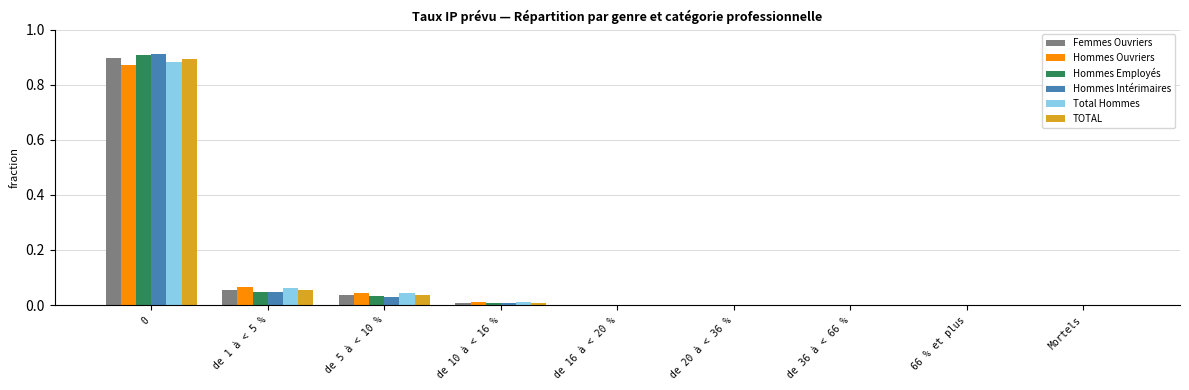

The value of Femmes Ouvriers at de 10 à < 16 % is 0.0. True or false?

True